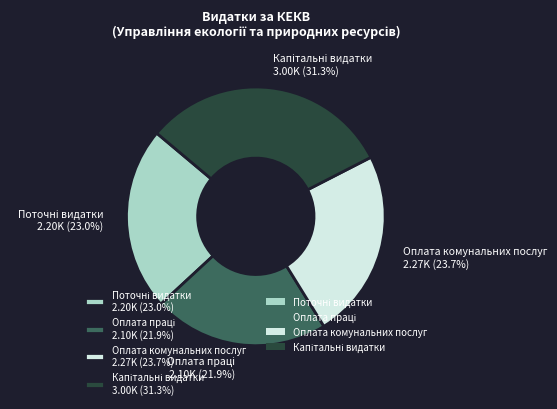

What portion of the pie excludes Оплата комунальних послуг 2.27K (23.7%)?

76.3%